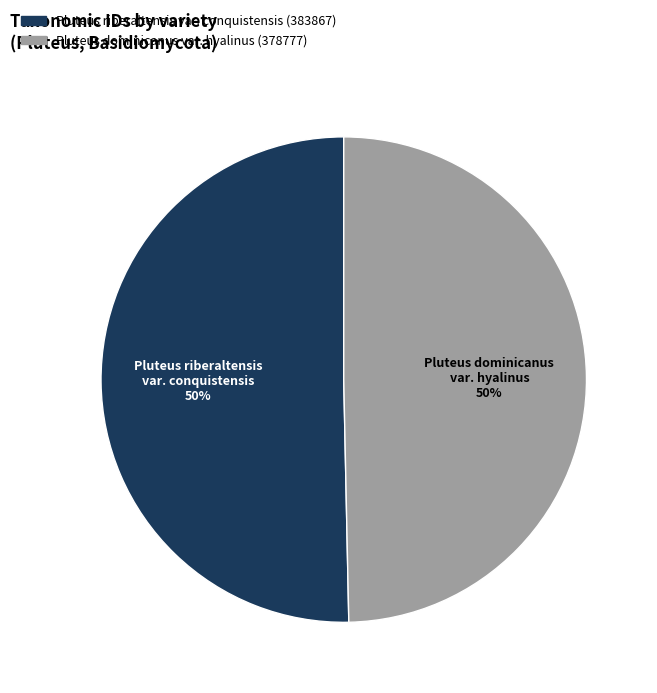

True or false: Pluteus dominicanus var. hyalinus (378777) accounts for 61% of the total.

False